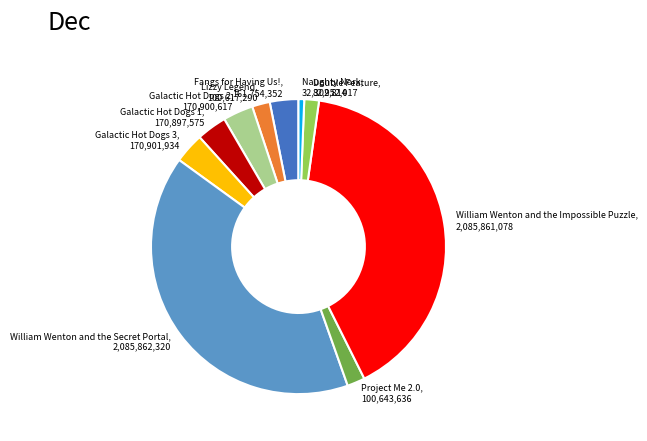

Which has a higher value, Galactic Hot Dogs 1 or William Wenton and the Secret Portal?

William Wenton and the Secret Portal